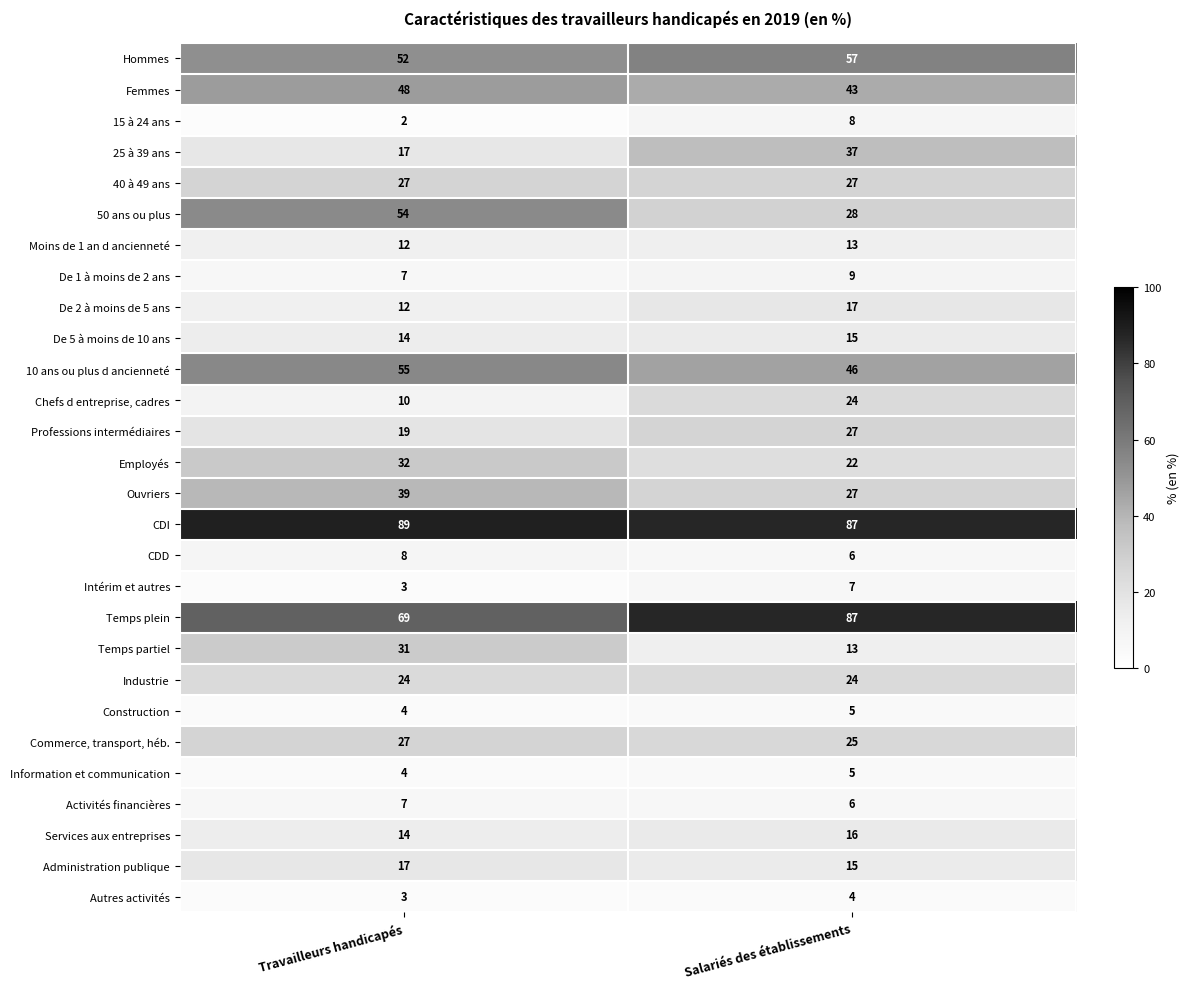

What is the sum of the Temps plein values at Travailleurs handicapés and Salariés des établissements?

156